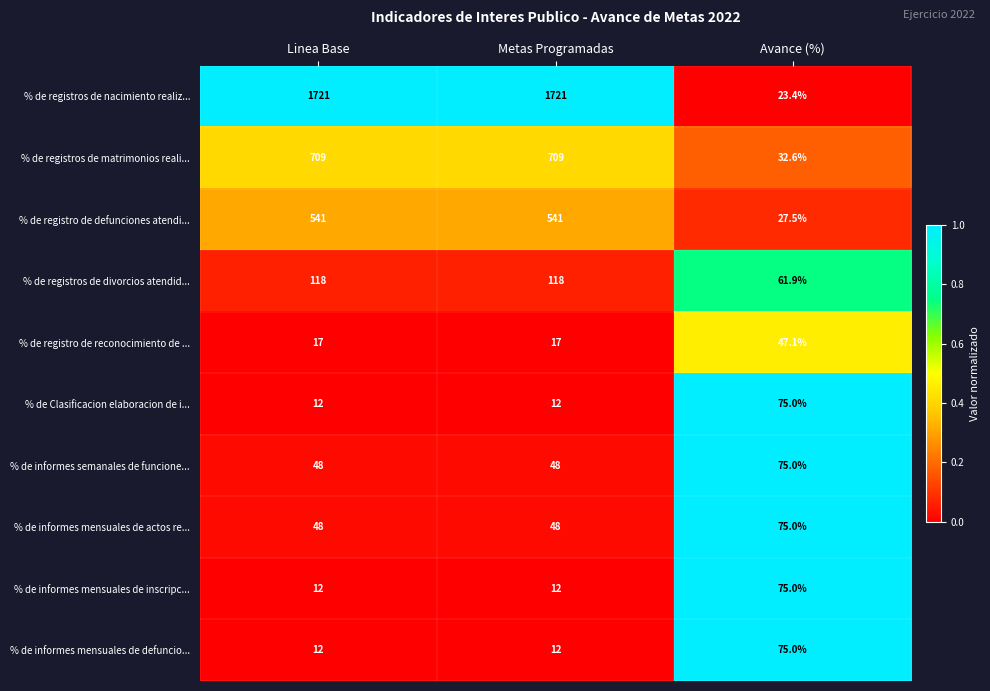

True or false: % de Clasificacion elaboracion de i... has a value of 7.0 at Metas Programadas.

False